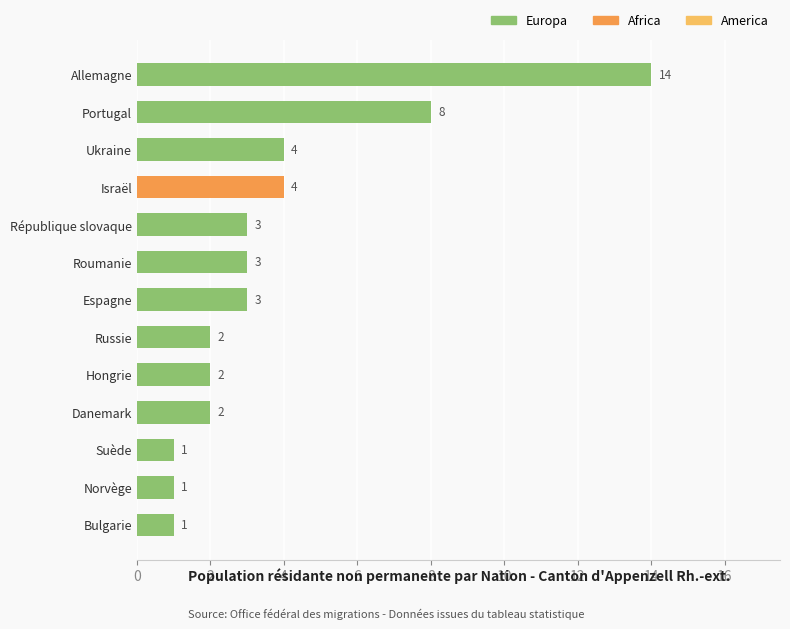

What is the difference between the maximum and minimum values?

13